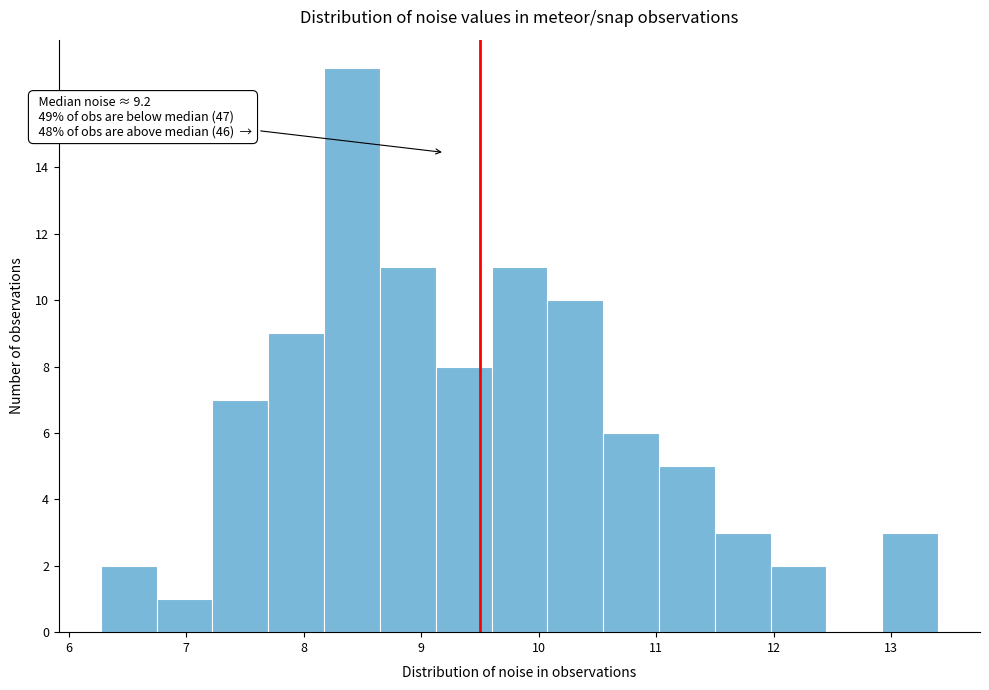

Which range on the x-axis has the tallest bar?

8.2 to 8.6